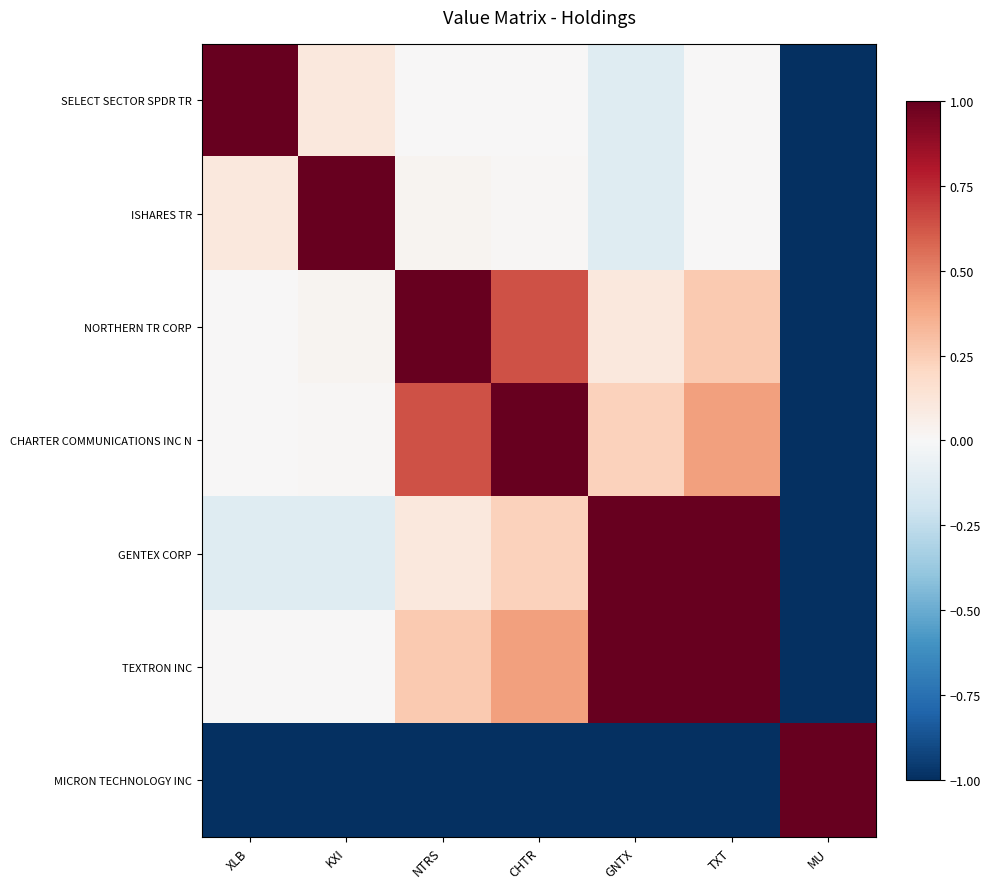

How many distinct data groups are displayed?

7